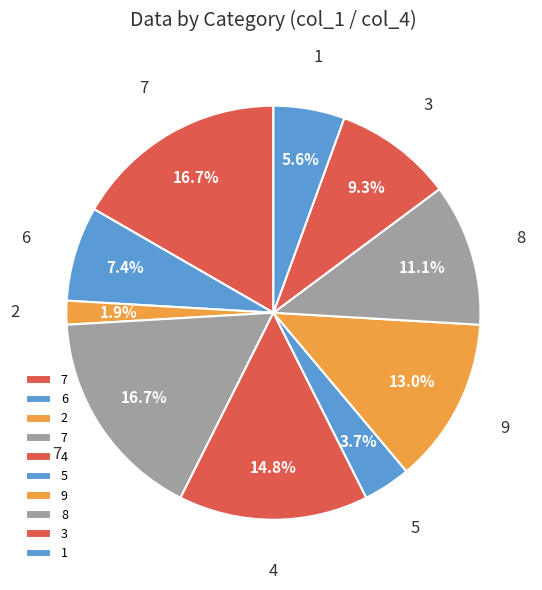

How many segments does this pie chart have?

10